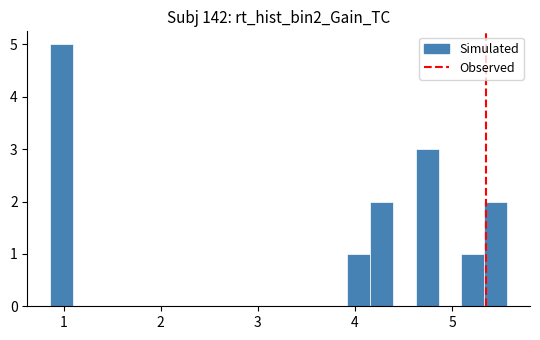

Read against the x-axis, roughly where is the centre of the tallest bar?

1.0